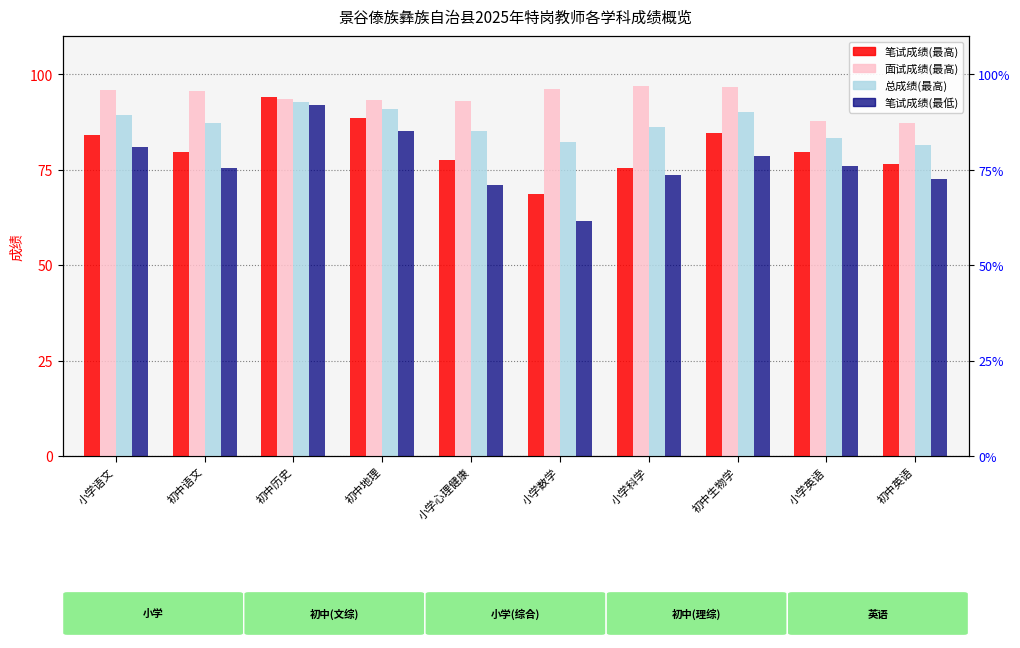

How many data points in 笔试成绩(最高) are less than 79?

4